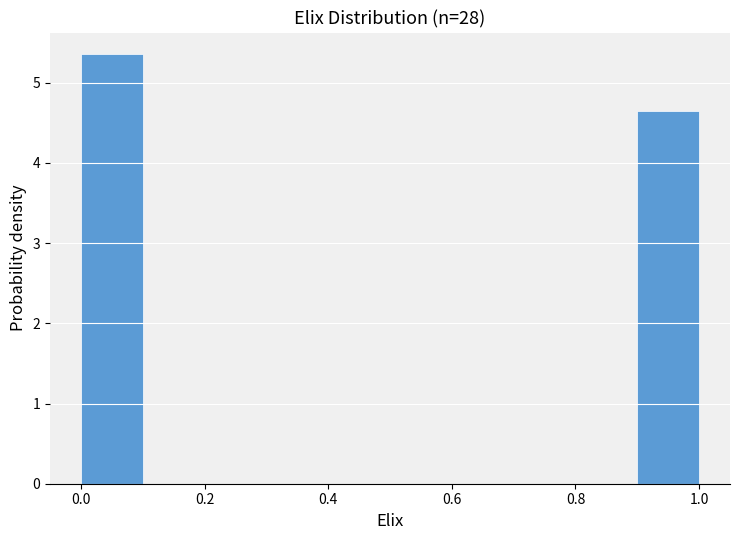

Reading left to right, transcribe this chart: for each bar, give the range it covers on the x-axis and its height. The values are not printed on the chart, so give them approximately, as read against the axis.

0.0 to 0.1: 5.4
0.1 to 0.2: 0
0.2 to 0.3: 0
0.3 to 0.4: 0
0.4 to 0.5: 0
0.5 to 0.6: 0
0.6 to 0.7: 0
0.7 to 0.8: 0
0.8 to 0.9: 0
0.9 to 1.0: 4.6